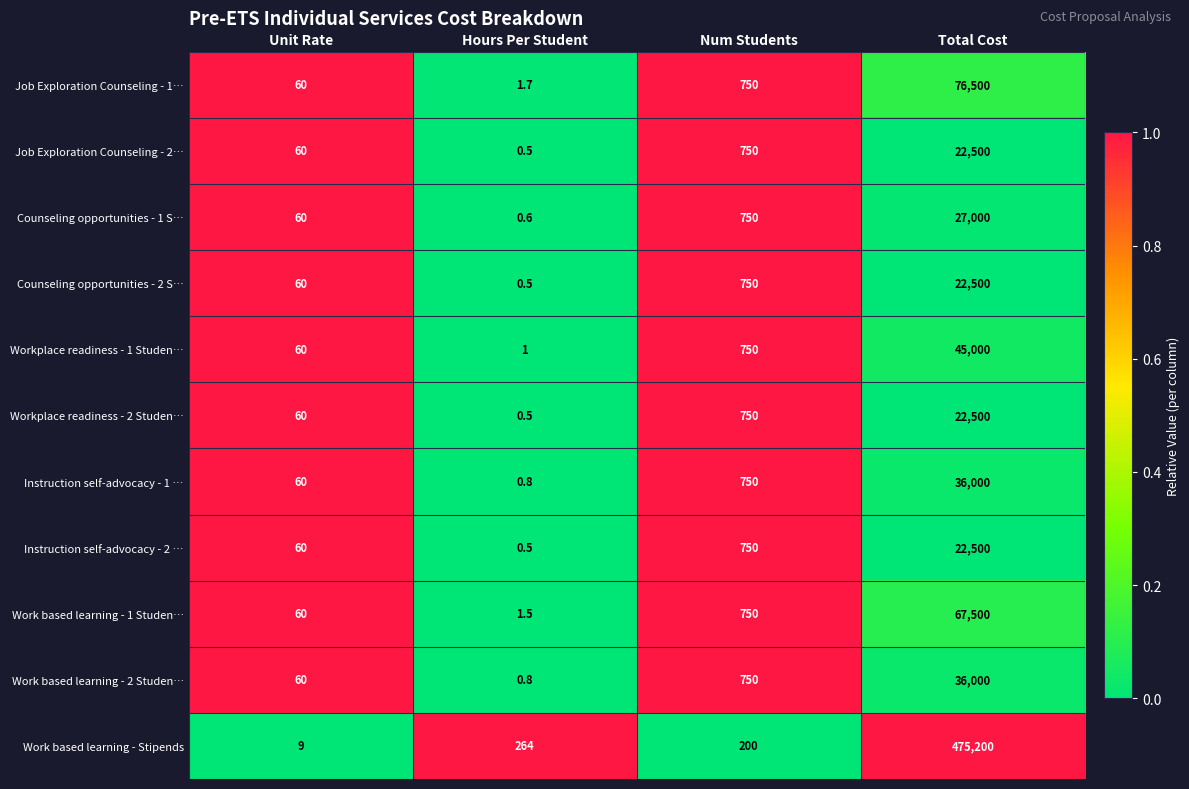

Rank the categories by Work based learning - Stipends value from highest to lowest.

Total Cost, Hours Per Student, Num Students, Unit Rate